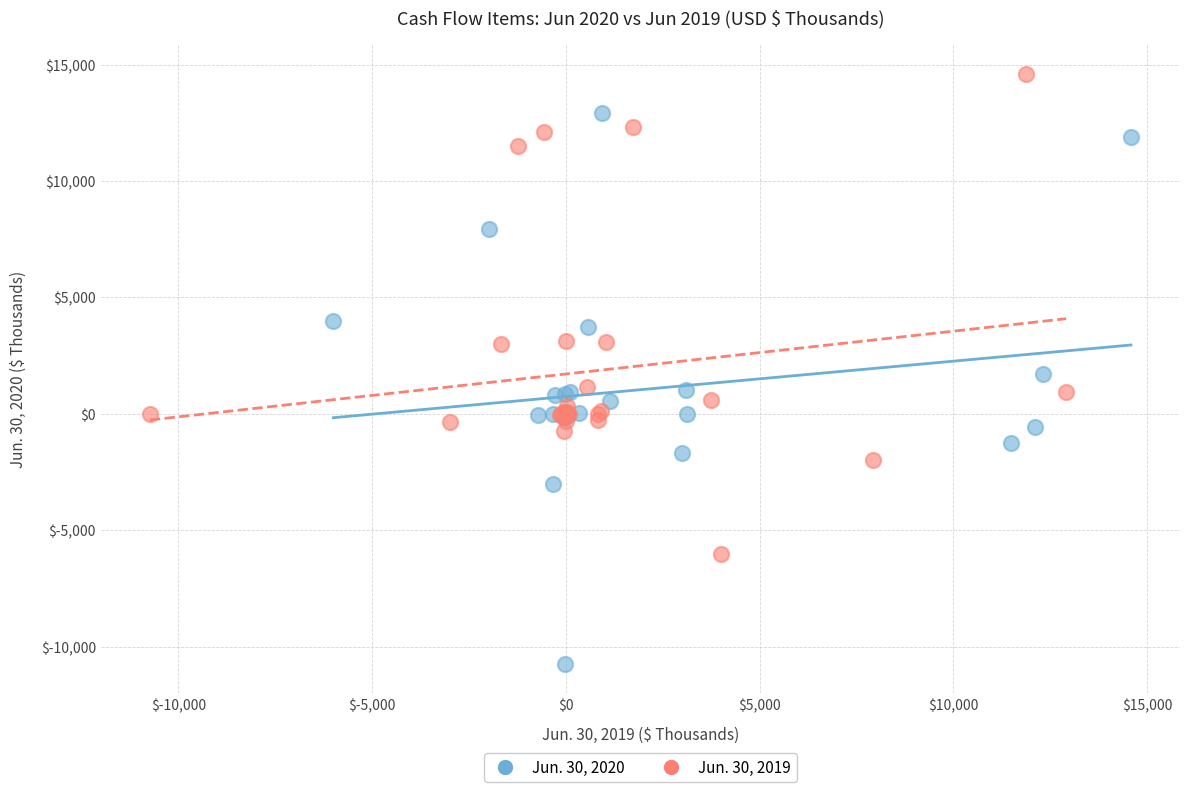

What are all the series names shown in the legend?

Jun. 30, 2020, Jun. 30, 2019